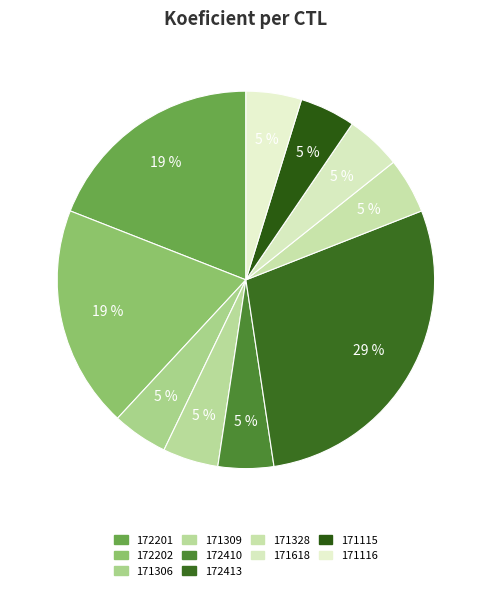

Is 171115 the majority of the pie?

No